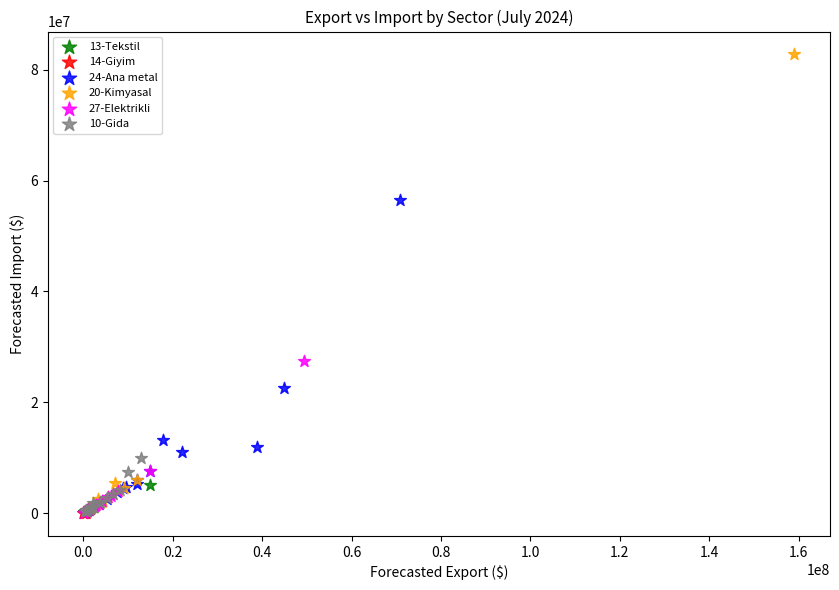

Which series has the widest spread of Y values?

20-Kimyasal